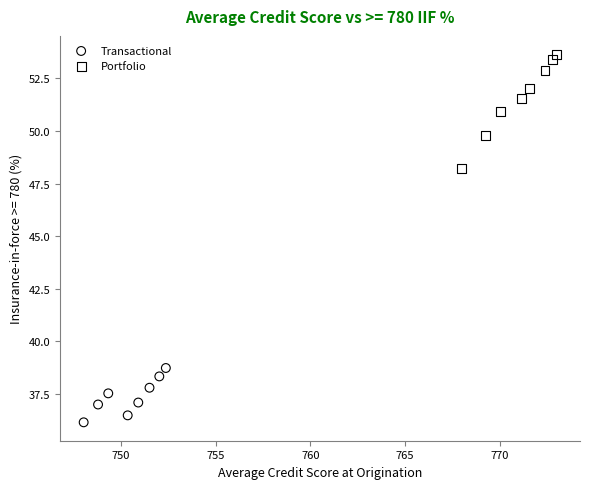

Which series contains the lowest Y value?

Transactional